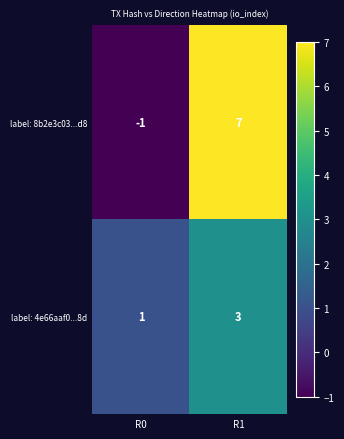

Rank the series at R0 from highest to lowest value.

label: 4e66aaf0...8d, label: 8b2e3c03...d8